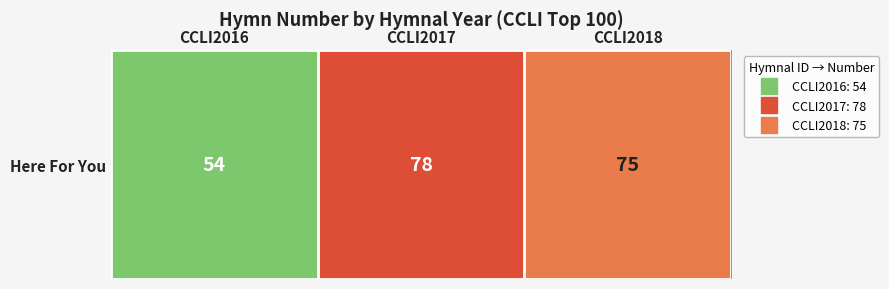

List the labels in order of value, smallest first.

CCLI2016, CCLI2018, CCLI2017